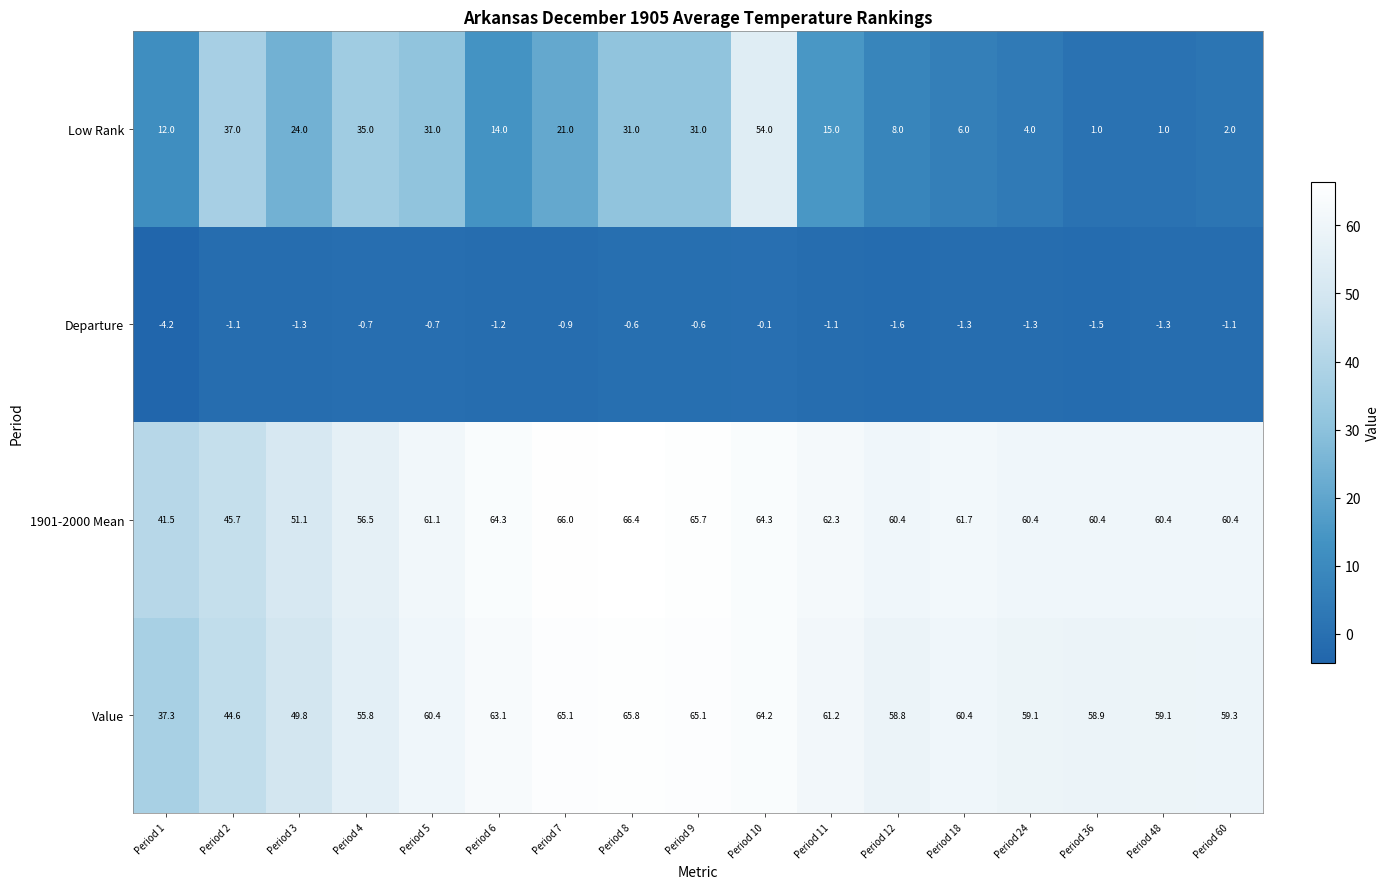

At Period 10, list the series in order from largest to smallest.

1901-2000 Mean, Value, Low Rank, Departure